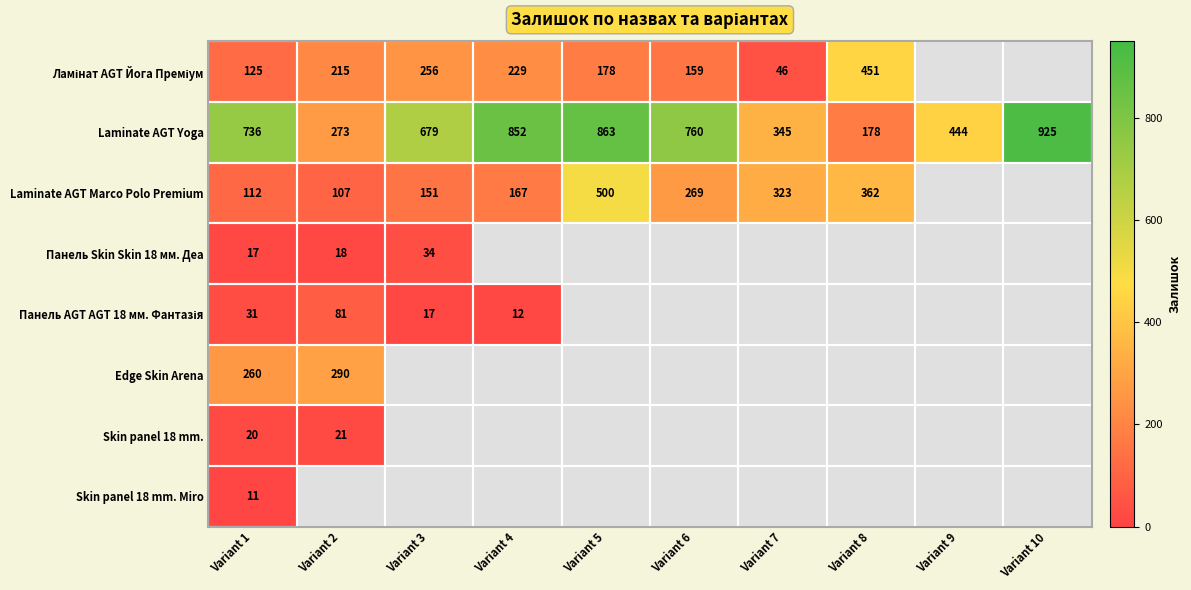

The Панель Skin Skin 18 мм. Деа series shows 11 at Variant 3. True or false?

False